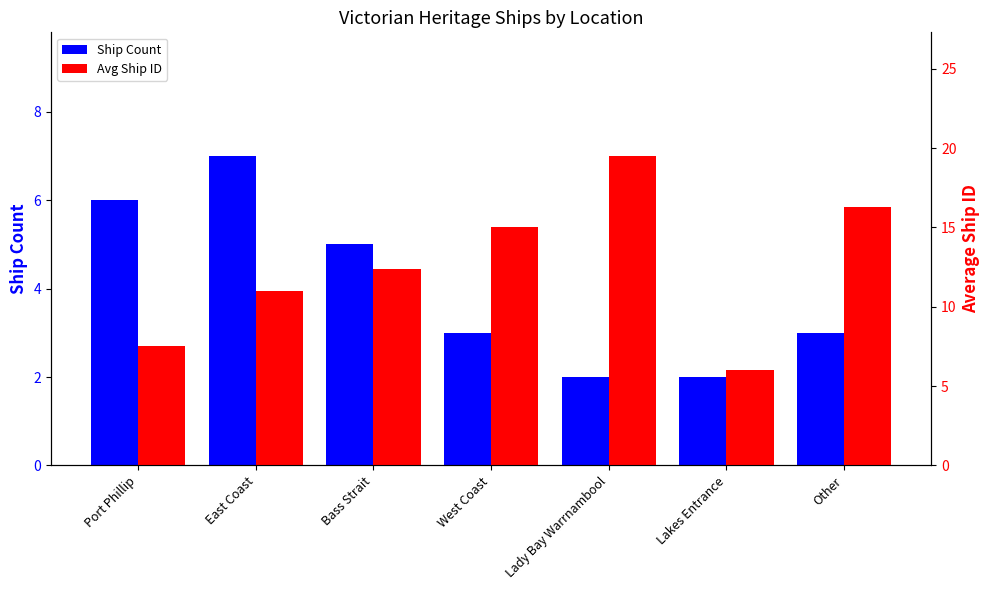

Reading right to left, transcribe all the data shown in this chart.

Ship Count: Other=3.0	Lakes Entrance=2.0	Lady Bay Warrnambool=2.0	West Coast=3.0	Bass Strait=5.0	East Coast=7.0	Port Phillip=6.0
Avg Ship ID: Other=16.3	Lakes Entrance=6.0	Lady Bay Warrnambool=19.5	West Coast=15.0	Bass Strait=12.4	East Coast=11.0	Port Phillip=7.5